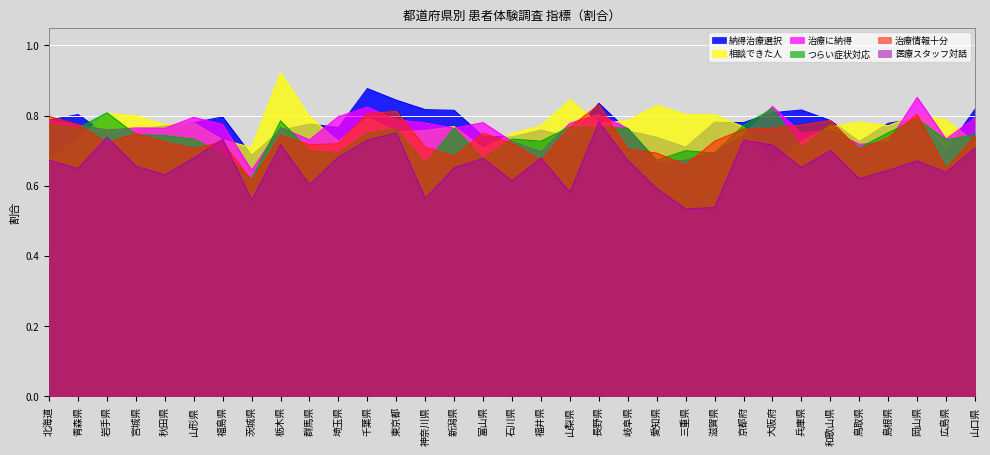

What is the maximum value for つらい症状対応?

0.8